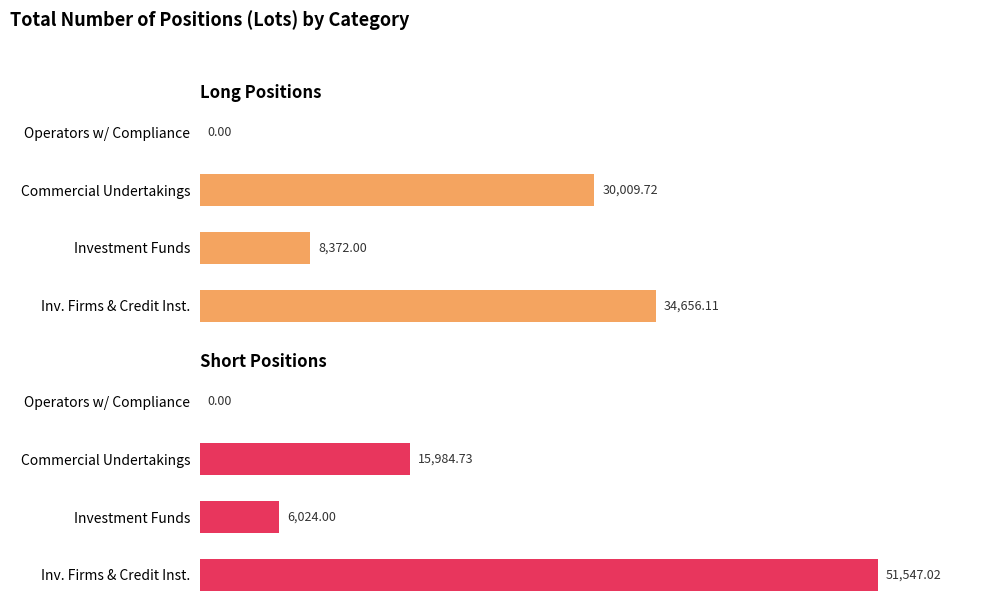

List the series in order of their overall mean, highest first.

Short, Long